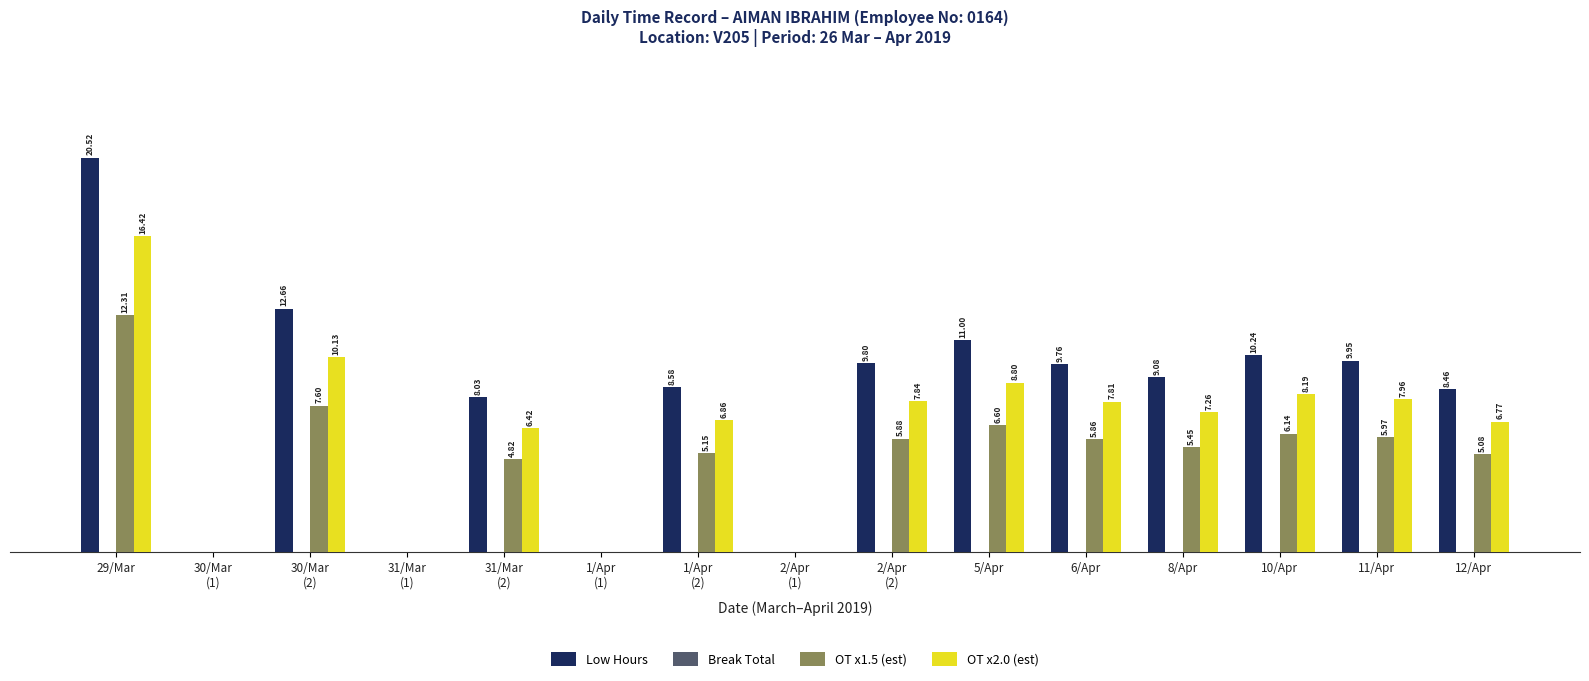

Is the value of OT x1.5 (est) at 5/Apr greater than the value of Low Hours at 12/Apr?

No